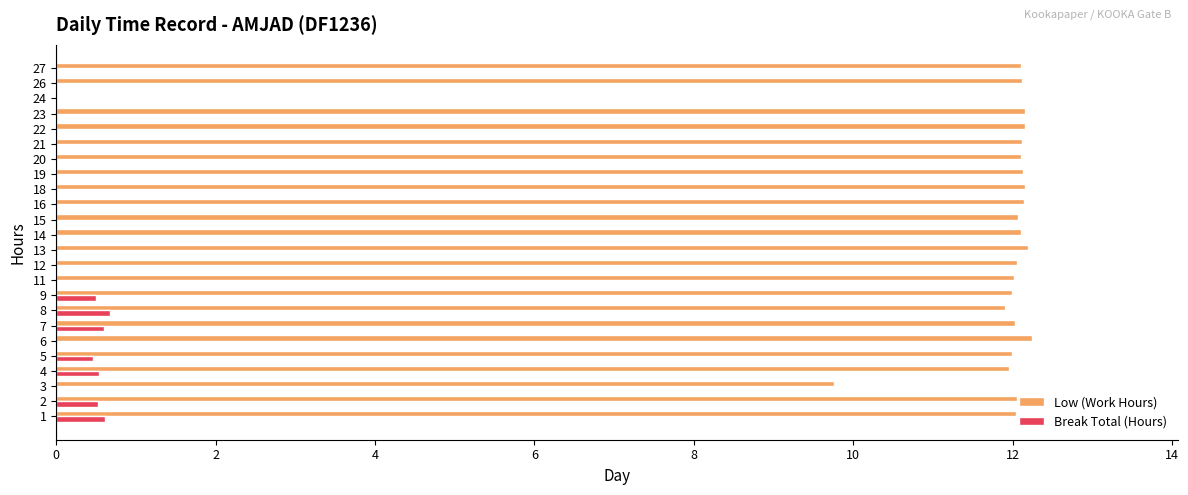

What is the sum of the Low (Work Hours) values at 1 and 7?

24.1